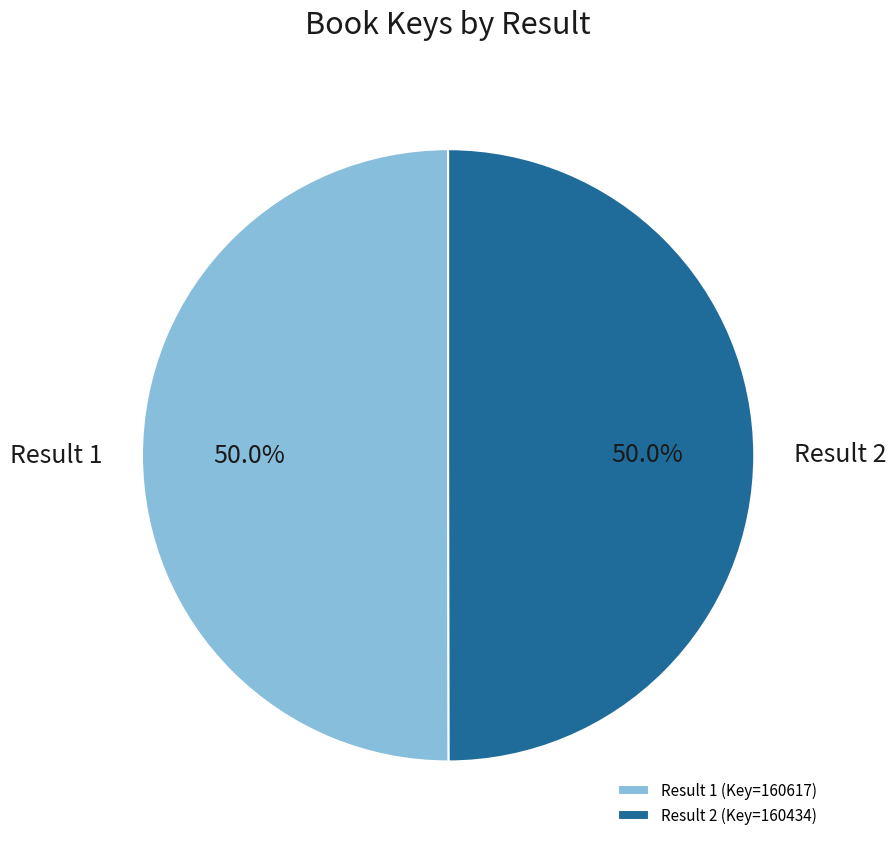

Approximately how many times larger is the value at Result 1 (Key=160617) compared to Result 2 (Key=160434)?

1.0